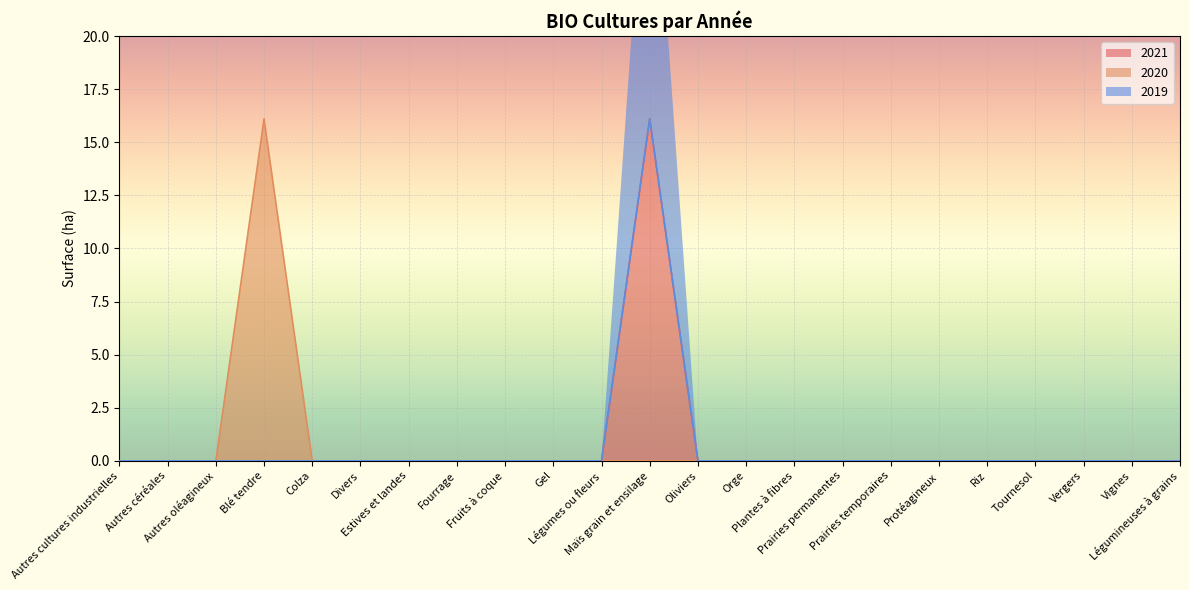

True or false: 2020 and 2019 intersect in this chart.

False